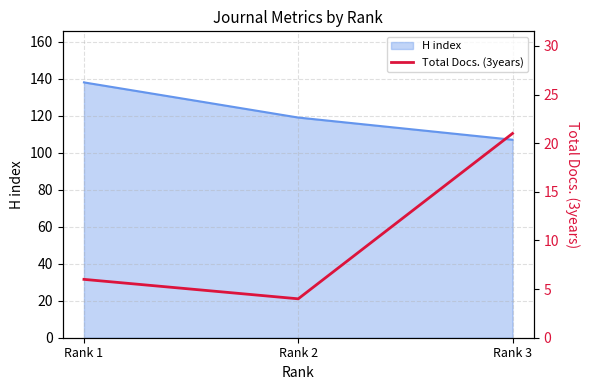

The value of H index at Rank 3 is 40. True or false?

False